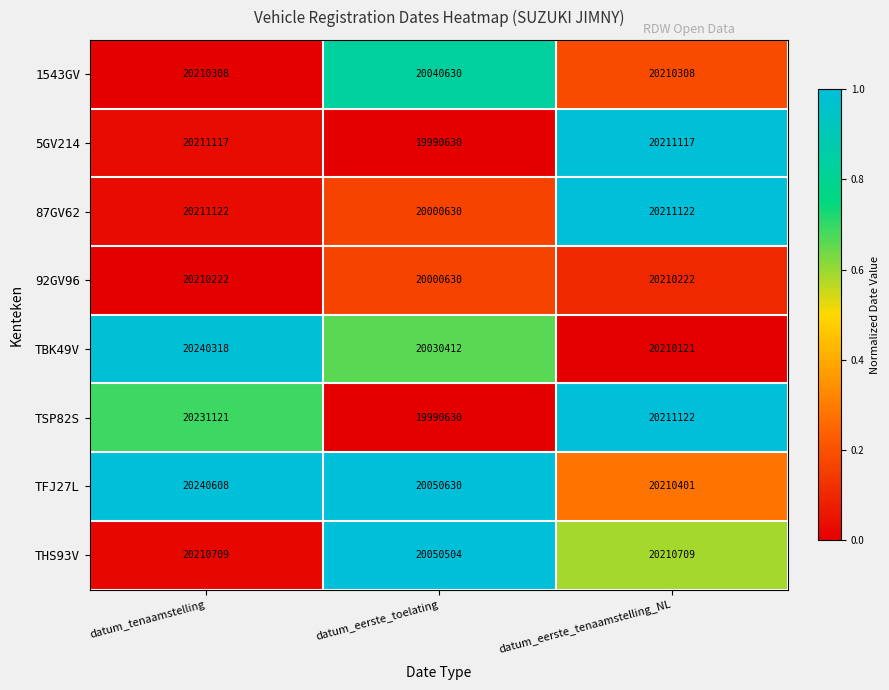

Reading left to right, what are all the values shown in this chart?

1543GV: datum_tenaamstelling=20210308	datum_eerste_toelating=20040630	datum_eerste_tenaamstelling_NL=20210308
5GV214: datum_tenaamstelling=20211117	datum_eerste_toelating=19990630	datum_eerste_tenaamstelling_NL=20211117
87GV62: datum_tenaamstelling=20211122	datum_eerste_toelating=20000630	datum_eerste_tenaamstelling_NL=20211122
92GV96: datum_tenaamstelling=20210222	datum_eerste_toelating=20000630	datum_eerste_tenaamstelling_NL=20210222
TBK49V: datum_tenaamstelling=20240318	datum_eerste_toelating=20030412	datum_eerste_tenaamstelling_NL=20210121
TSP82S: datum_tenaamstelling=20231121	datum_eerste_toelating=19990630	datum_eerste_tenaamstelling_NL=20211122
TFJ27L: datum_tenaamstelling=20240608	datum_eerste_toelating=20050630	datum_eerste_tenaamstelling_NL=20210401
THS93V: datum_tenaamstelling=20210709	datum_eerste_toelating=20050504	datum_eerste_tenaamstelling_NL=20210709